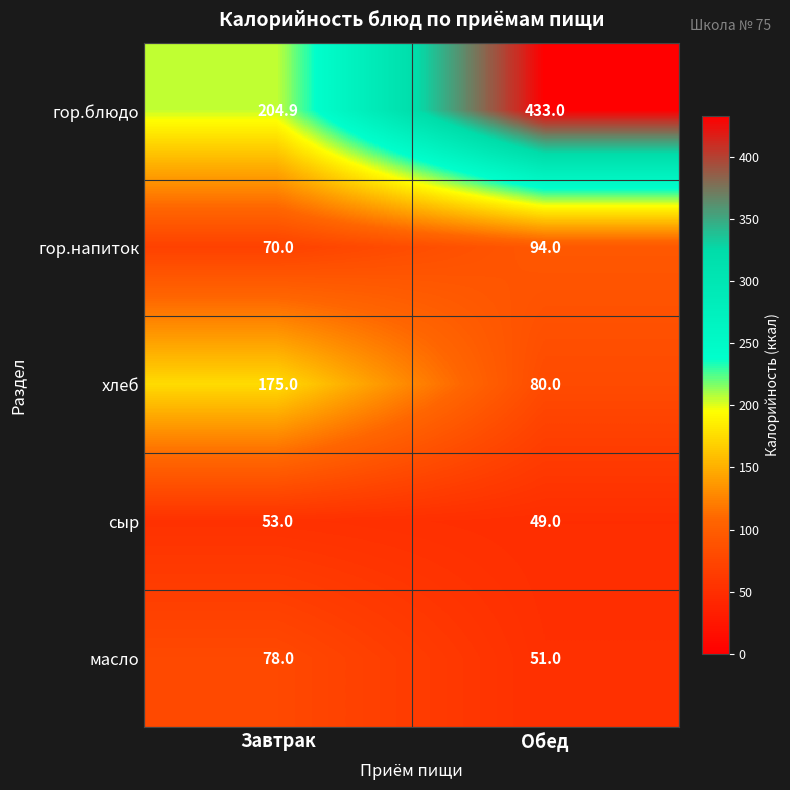

Is it true that гор.напиток equals 70.0 at Завтрак?

True